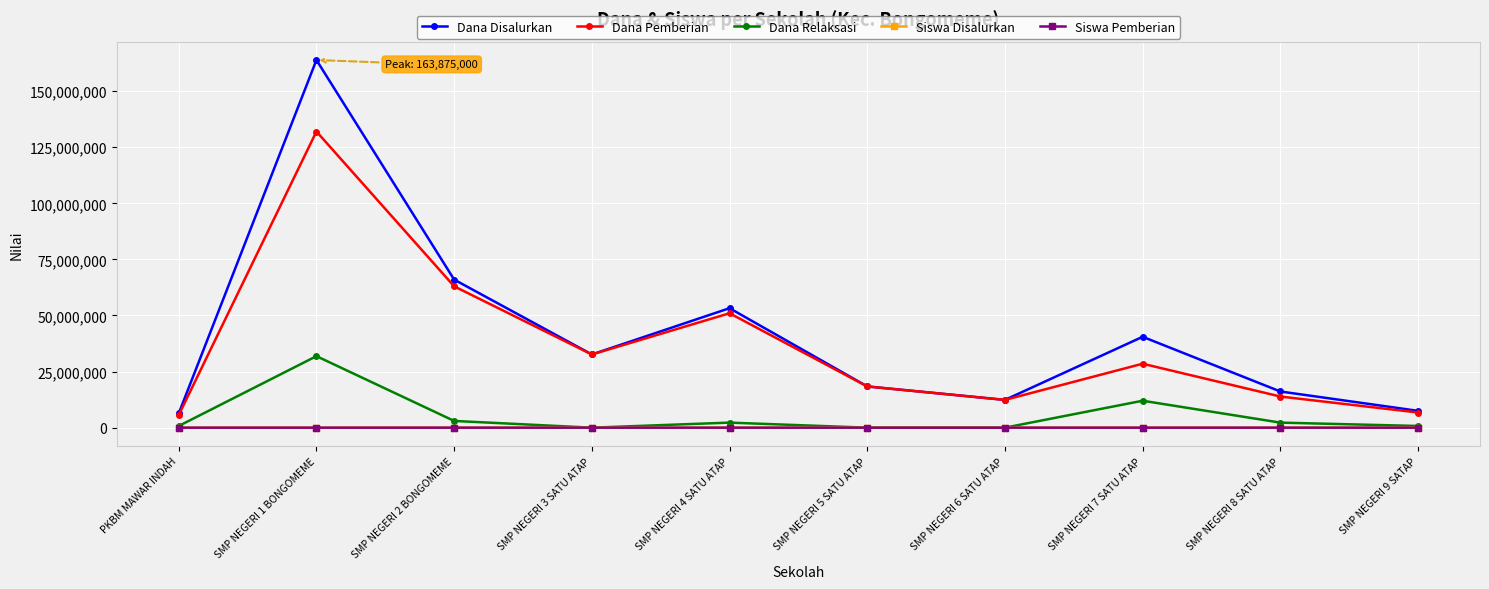

What is the average value of the Dana Disalurkan series?

41700000